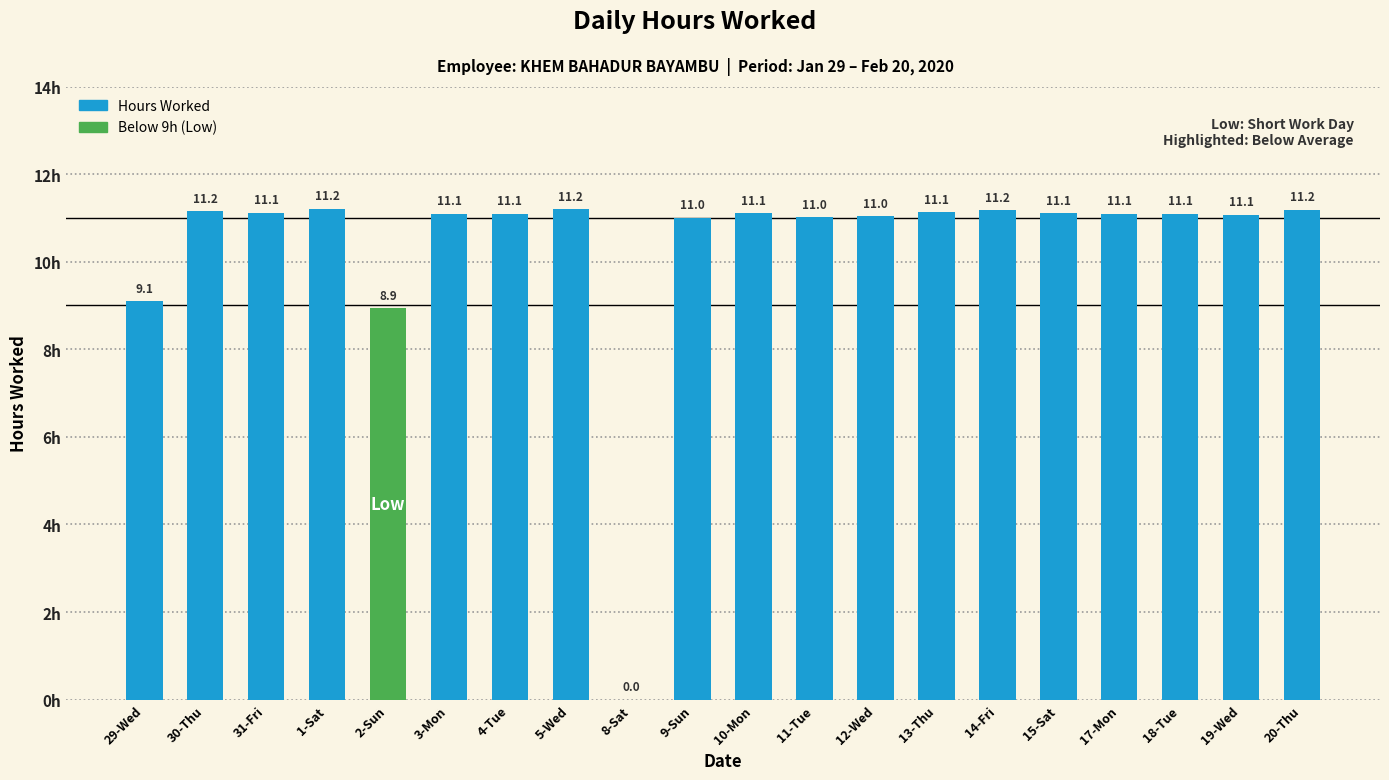

Reading left to right, list all the values displayed in this chart.

29-Wed=9.1	30-Thu=11.2	31-Fri=11.1	1-Sat=11.2	2-Sun=8.9	3-Mon=11.1	4-Tue=11.1	5-Wed=11.2	8-Sat=0.0	9-Sun=11.0	10-Mon=11.1	11-Tue=11.0	12-Wed=11.0	13-Thu=11.1	14-Fri=11.2	15-Sat=11.1	17-Mon=11.1	18-Tue=11.1	19-Wed=11.1	20-Thu=11.2